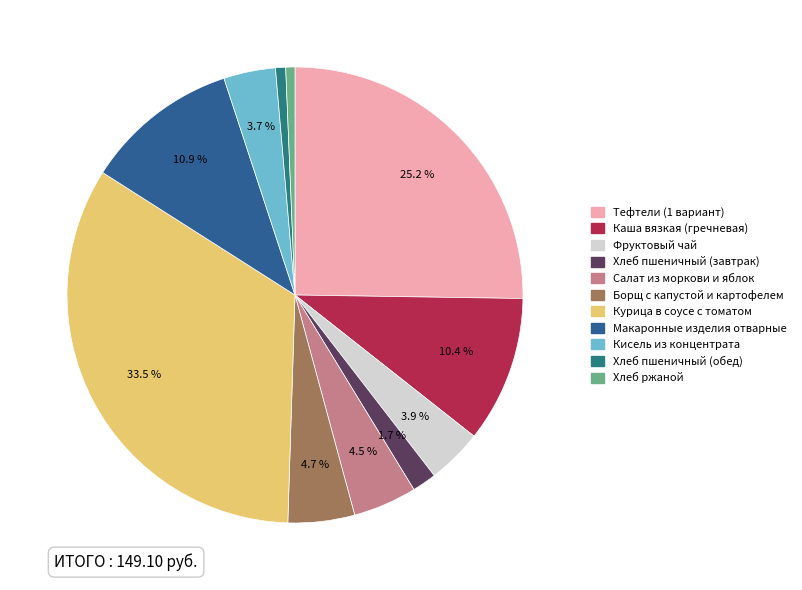

How many slices are in this pie chart?

11